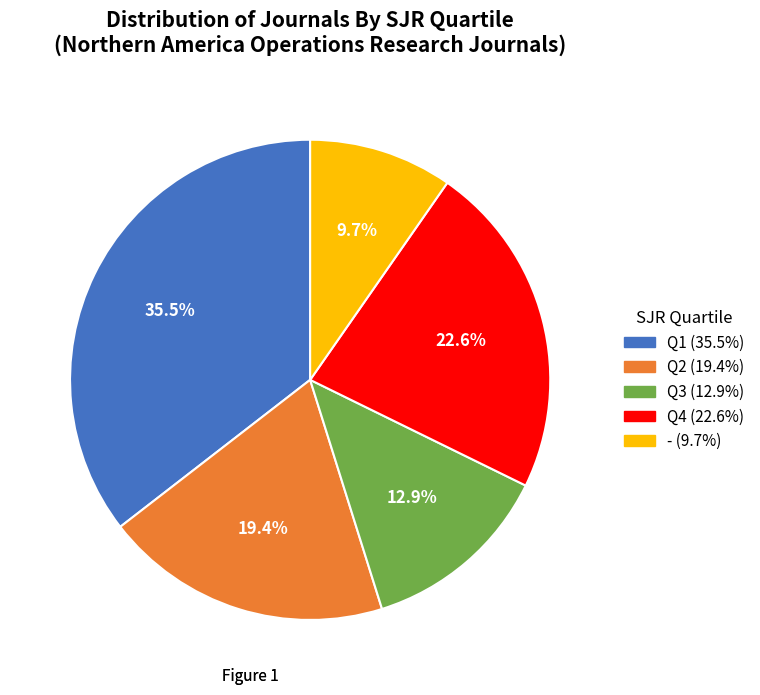

To the nearest percent, what is the difference between the Q2 and Q3 slice percentages?

6%